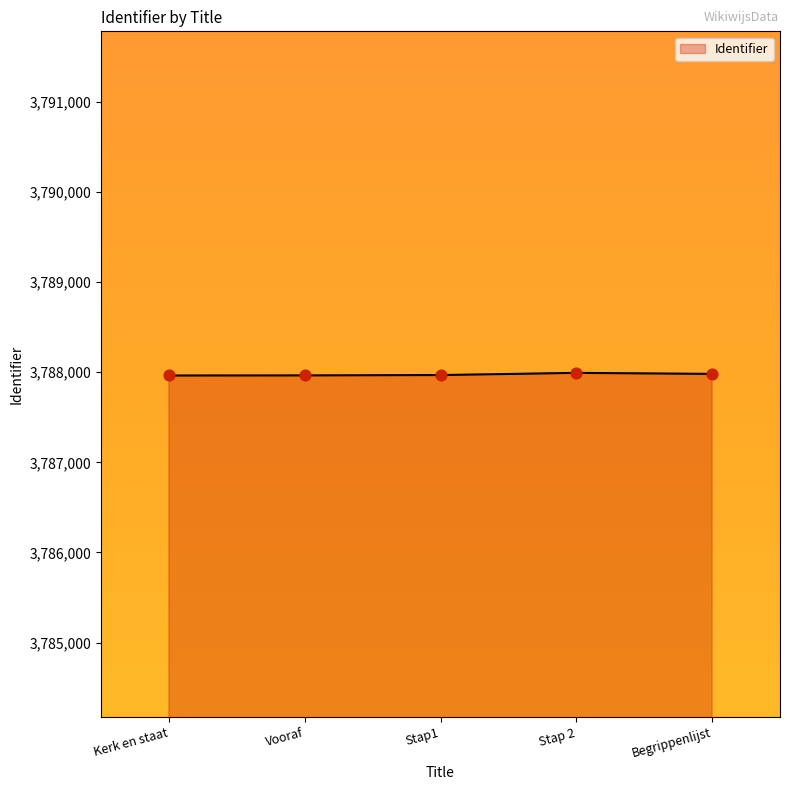

What is the ratio of the value at Stap 2 to the value at Begrippenlijst?

1.0